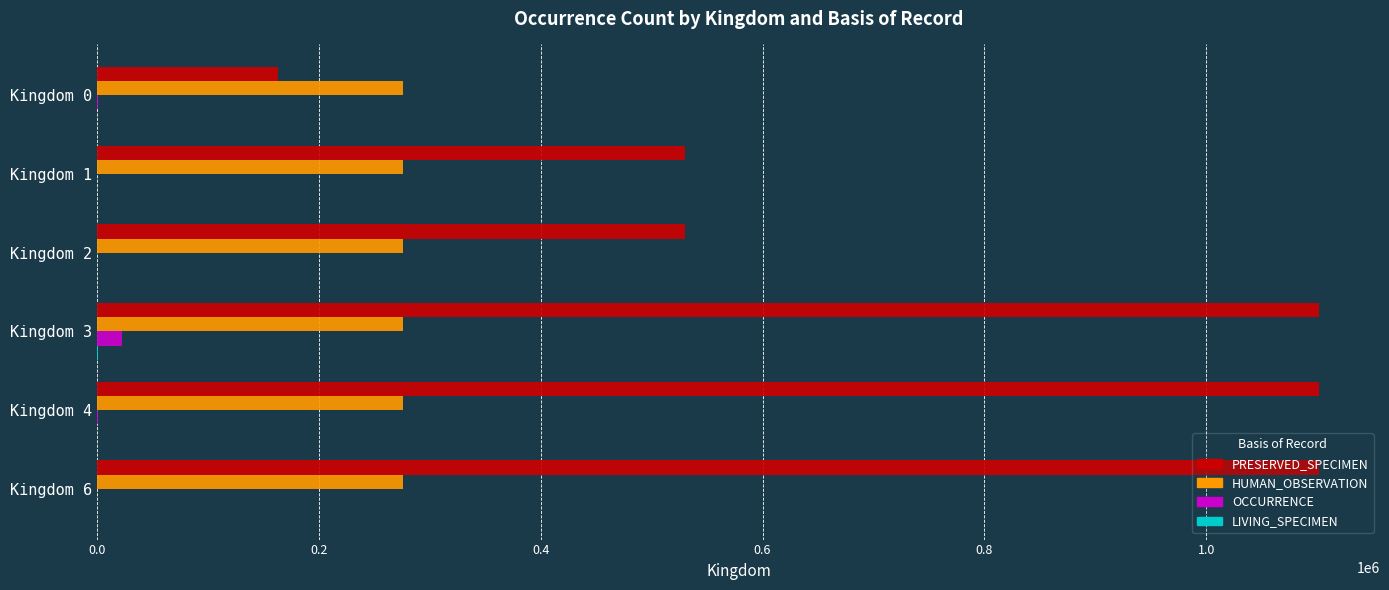

Count the number of categories in the chart.

6